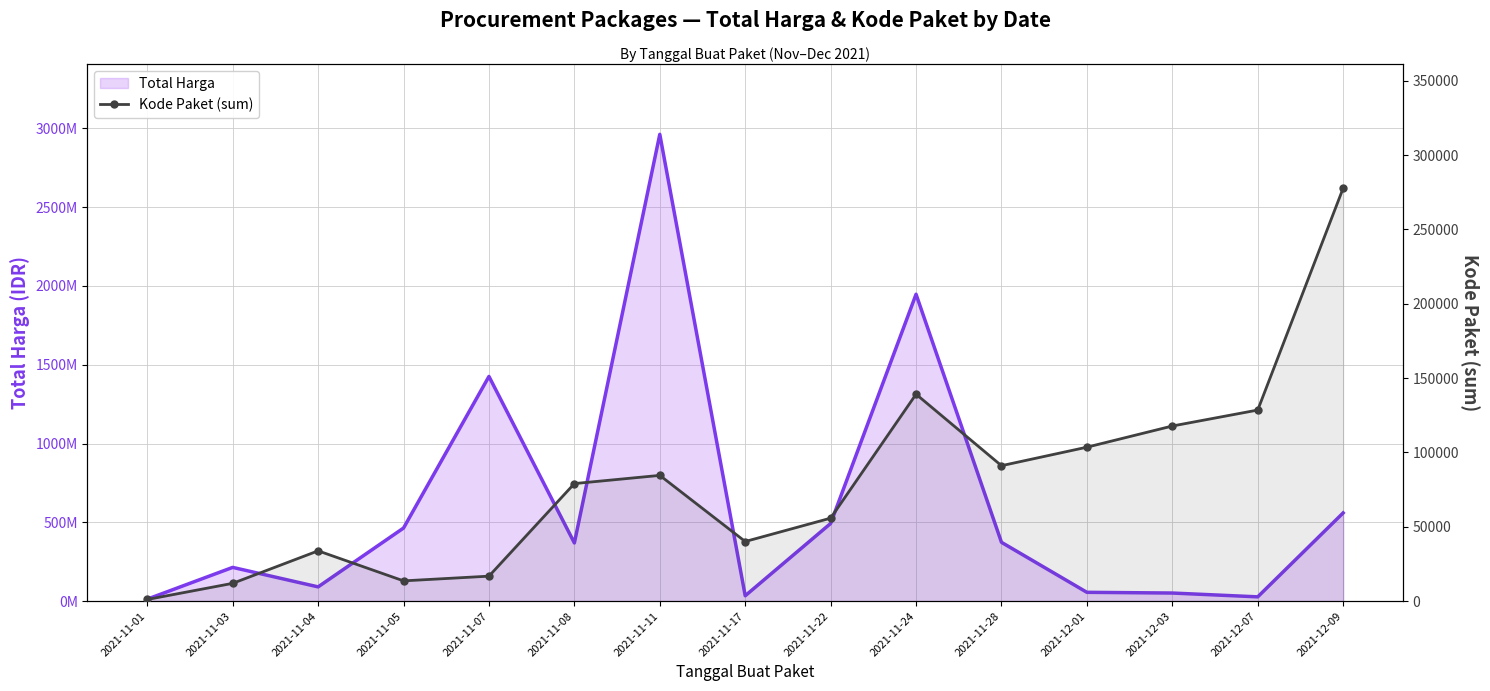

What is the average value of the Total Harga series?

605476006